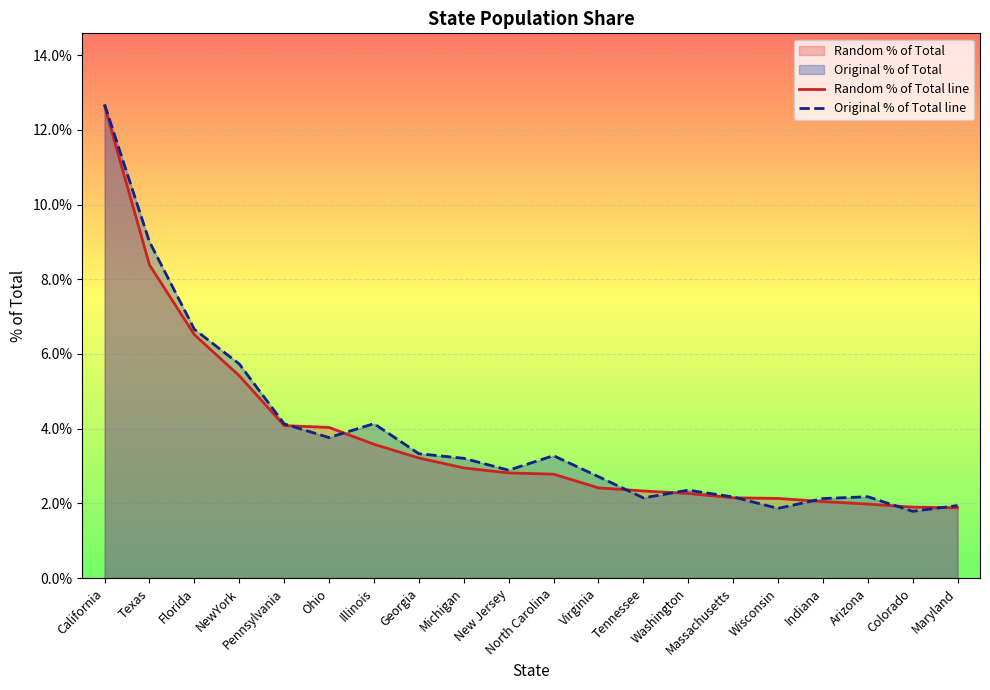

At which label is Original % of Total line closest to 0?

Colorado